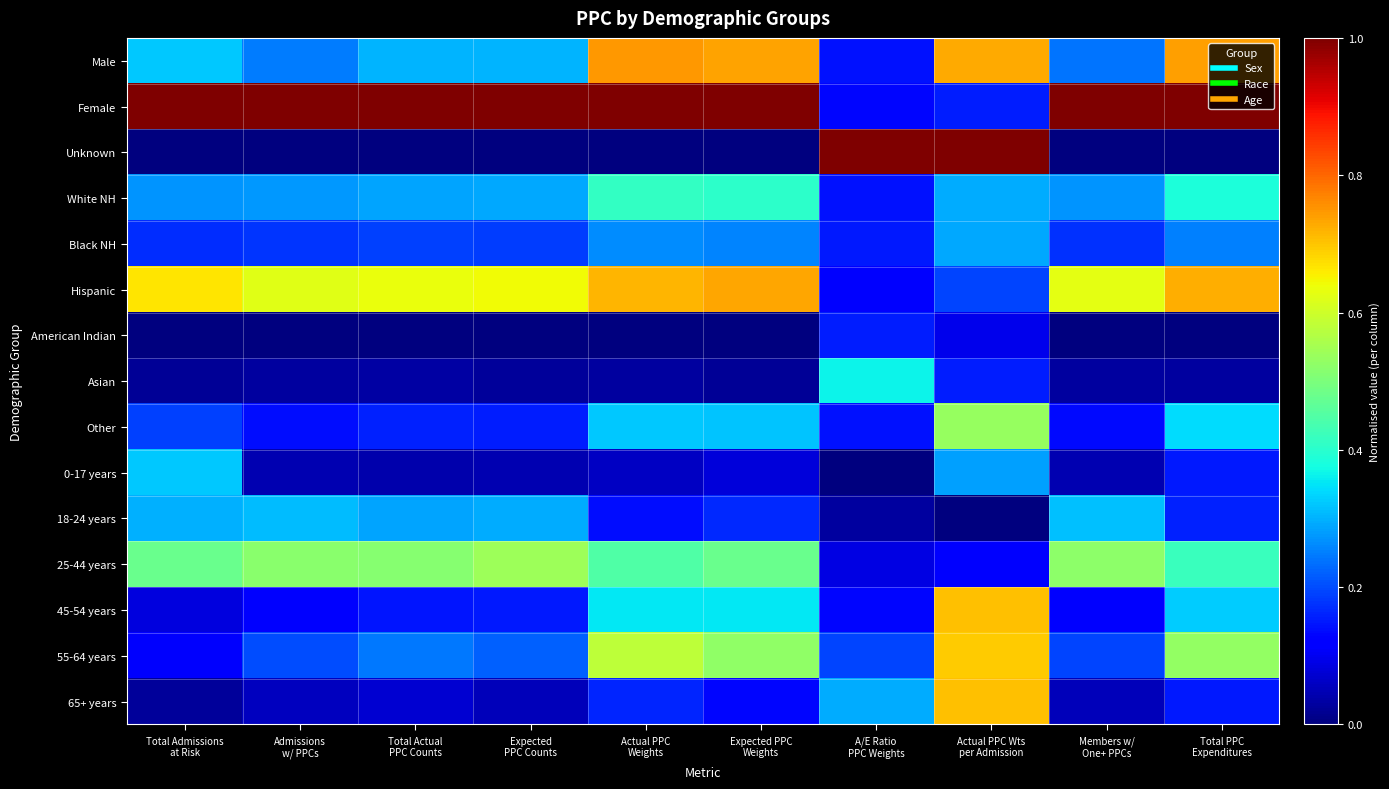

Reading right to left, list all the values displayed in this chart.

Male: Total PPC
Expenditures=0.7	Members w/
One+ PPCs=0.2	Actual PPC Wts
per Admission=0.7	A/E Ratio
PPC Weights=0.1	Expected PPC
Weights=0.7	Actual PPC
Weights=0.7	Expected
PPC Counts=0.3	Total Actual
PPC Counts=0.3	Admissions
w/ PPCs=0.2	Total Admissions
at Risk=0.3
Female: Total PPC
Expenditures=1.0	Members w/
One+ PPCs=1.0	Actual PPC Wts
per Admission=0.2	A/E Ratio
PPC Weights=0.1	Expected PPC
Weights=1.0	Actual PPC
Weights=1.0	Expected
PPC Counts=1.0	Total Actual
PPC Counts=1.0	Admissions
w/ PPCs=1.0	Total Admissions
at Risk=1.0
Unknown: Total PPC
Expenditures=0.0	Members w/
One+ PPCs=0.0	Actual PPC Wts
per Admission=1.0	A/E Ratio
PPC Weights=1.0	Expected PPC
Weights=0.0	Actual PPC
Weights=0.0	Expected
PPC Counts=0.0	Total Actual
PPC Counts=0.0	Admissions
w/ PPCs=0.0	Total Admissions
at Risk=0.0
White NH: Total PPC
Expenditures=0.4	Members w/
One+ PPCs=0.3	Actual PPC Wts
per Admission=0.3	A/E Ratio
PPC Weights=0.1	Expected PPC
Weights=0.4	Actual PPC
Weights=0.4	Expected
PPC Counts=0.3	Total Actual
PPC Counts=0.3	Admissions
w/ PPCs=0.3	Total Admissions
at Risk=0.3
Black NH: Total PPC
Expenditures=0.3	Members w/
One+ PPCs=0.2	Actual PPC Wts
per Admission=0.3	A/E Ratio
PPC Weights=0.2	Expected PPC
Weights=0.3	Actual PPC
Weights=0.3	Expected
PPC Counts=0.2	Total Actual
PPC Counts=0.2	Admissions
w/ PPCs=0.2	Total Admissions
at Risk=0.2
Hispanic: Total PPC
Expenditures=0.7	Members w/
One+ PPCs=0.6	Actual PPC Wts
per Admission=0.2	A/E Ratio
PPC Weights=0.1	Expected PPC
Weights=0.7	Actual PPC
Weights=0.7	Expected
PPC Counts=0.6	Total Actual
PPC Counts=0.6	Admissions
w/ PPCs=0.6	Total Admissions
at Risk=0.7
American Indian: Total PPC
Expenditures=0.0	Members w/
One+ PPCs=0.0	Actual PPC Wts
per Admission=0.1	A/E Ratio
PPC Weights=0.2	Expected PPC
Weights=0.0	Actual PPC
Weights=0.0	Expected
PPC Counts=0.0	Total Actual
PPC Counts=0.0	Admissions
w/ PPCs=0.0	Total Admissions
at Risk=0.0
Asian: Total PPC
Expenditures=0.0	Members w/
One+ PPCs=0.0	Actual PPC Wts
per Admission=0.2	A/E Ratio
PPC Weights=0.4	Expected PPC
Weights=0.0	Actual PPC
Weights=0.0	Expected
PPC Counts=0.0	Total Actual
PPC Counts=0.0	Admissions
w/ PPCs=0.0	Total Admissions
at Risk=0.0
Other: Total PPC
Expenditures=0.3	Members w/
One+ PPCs=0.1	Actual PPC Wts
per Admission=0.5	A/E Ratio
PPC Weights=0.1	Expected PPC
Weights=0.3	Actual PPC
Weights=0.3	Expected
PPC Counts=0.2	Total Actual
PPC Counts=0.2	Admissions
w/ PPCs=0.1	Total Admissions
at Risk=0.2
0-17 years: Total PPC
Expenditures=0.1	Members w/
One+ PPCs=0.0	Actual PPC Wts
per Admission=0.3	A/E Ratio
PPC Weights=0.0	Expected PPC
Weights=0.1	Actual PPC
Weights=0.1	Expected
PPC Counts=0.0	Total Actual
PPC Counts=0.0	Admissions
w/ PPCs=0.0	Total Admissions
at Risk=0.3
18-24 years: Total PPC
Expenditures=0.2	Members w/
One+ PPCs=0.3	Actual PPC Wts
per Admission=0.0	A/E Ratio
PPC Weights=0.0	Expected PPC
Weights=0.2	Actual PPC
Weights=0.1	Expected
PPC Counts=0.3	Total Actual
PPC Counts=0.3	Admissions
w/ PPCs=0.3	Total Admissions
at Risk=0.3
25-44 years: Total PPC
Expenditures=0.4	Members w/
One+ PPCs=0.5	Actual PPC Wts
per Admission=0.1	A/E Ratio
PPC Weights=0.1	Expected PPC
Weights=0.5	Actual PPC
Weights=0.4	Expected
PPC Counts=0.5	Total Actual
PPC Counts=0.5	Admissions
w/ PPCs=0.5	Total Admissions
at Risk=0.5
45-54 years: Total PPC
Expenditures=0.3	Members w/
One+ PPCs=0.1	Actual PPC Wts
per Admission=0.7	A/E Ratio
PPC Weights=0.1	Expected PPC
Weights=0.4	Actual PPC
Weights=0.4	Expected
PPC Counts=0.1	Total Actual
PPC Counts=0.1	Admissions
w/ PPCs=0.1	Total Admissions
at Risk=0.1
55-64 years: Total PPC
Expenditures=0.5	Members w/
One+ PPCs=0.2	Actual PPC Wts
per Admission=0.7	A/E Ratio
PPC Weights=0.2	Expected PPC
Weights=0.5	Actual PPC
Weights=0.6	Expected
PPC Counts=0.2	Total Actual
PPC Counts=0.2	Admissions
w/ PPCs=0.2	Total Admissions
at Risk=0.1
65+ years: Total PPC
Expenditures=0.1	Members w/
One+ PPCs=0.1	Actual PPC Wts
per Admission=0.7	A/E Ratio
PPC Weights=0.3	Expected PPC
Weights=0.1	Actual PPC
Weights=0.2	Expected
PPC Counts=0.1	Total Actual
PPC Counts=0.1	Admissions
w/ PPCs=0.1	Total Admissions
at Risk=0.0